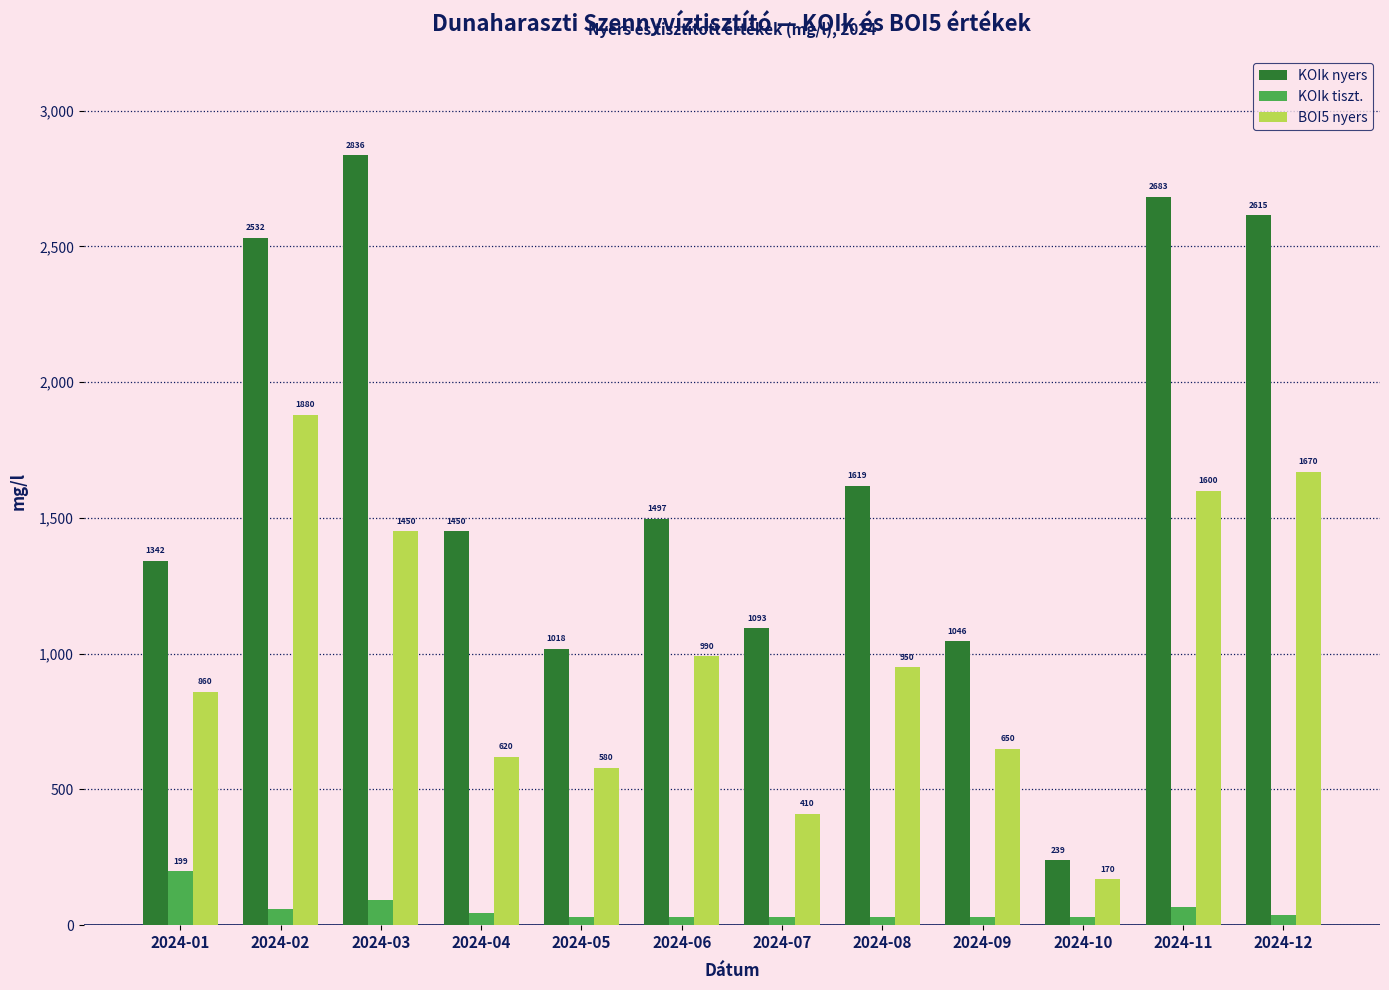

The value of BOI5 nyers at 2024-10 is 170. True or false?

True